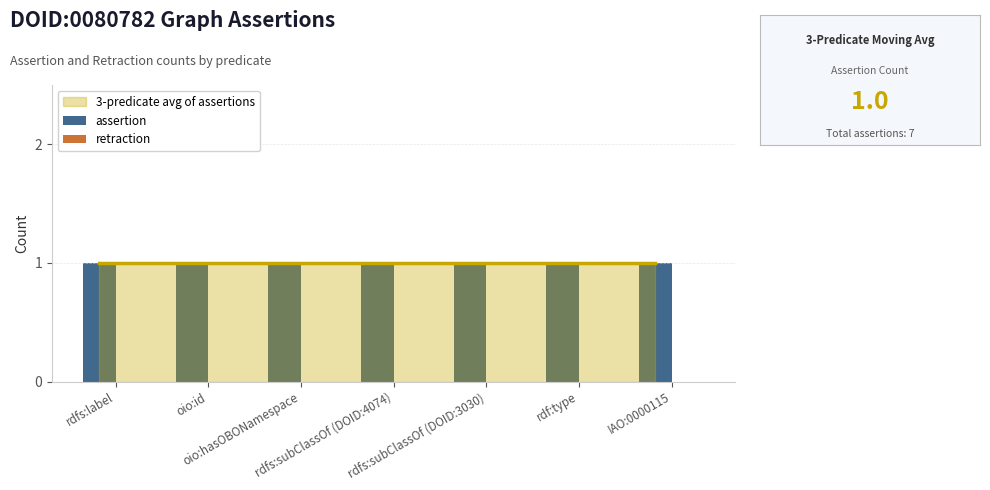

Reading left to right, transcribe all the data shown in this chart.

assertion: rdfs:label=1	oio:id=1	oio:hasOBONamespace=1	rdfs:subClassOf (DOID:4074)=1	rdfs:subClassOf (DOID:3030)=1	rdf:type=1	IAO:0000115=1
retraction: rdfs:label=0	oio:id=0	oio:hasOBONamespace=0	rdfs:subClassOf (DOID:4074)=0	rdfs:subClassOf (DOID:3030)=0	rdf:type=0	IAO:0000115=0